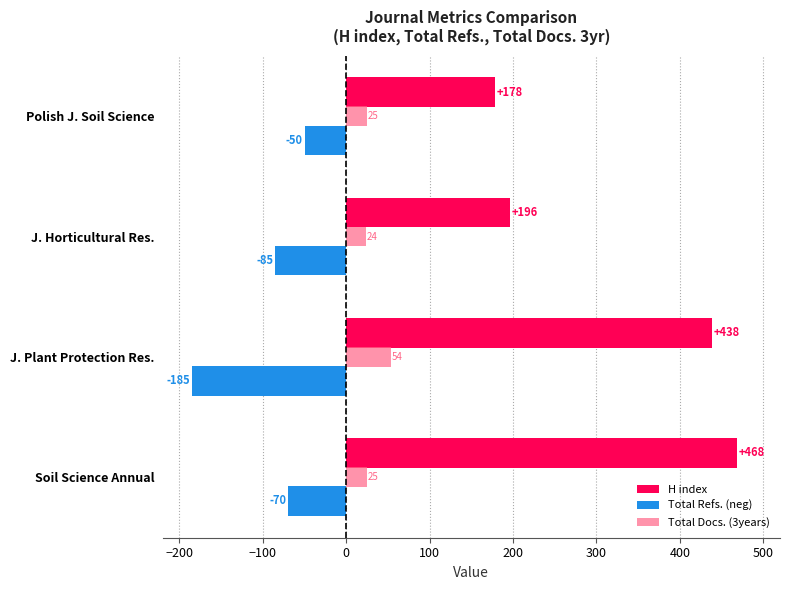

Is it true that Total Refs. (neg) equals -58 at J. Plant Protection Res.?

False